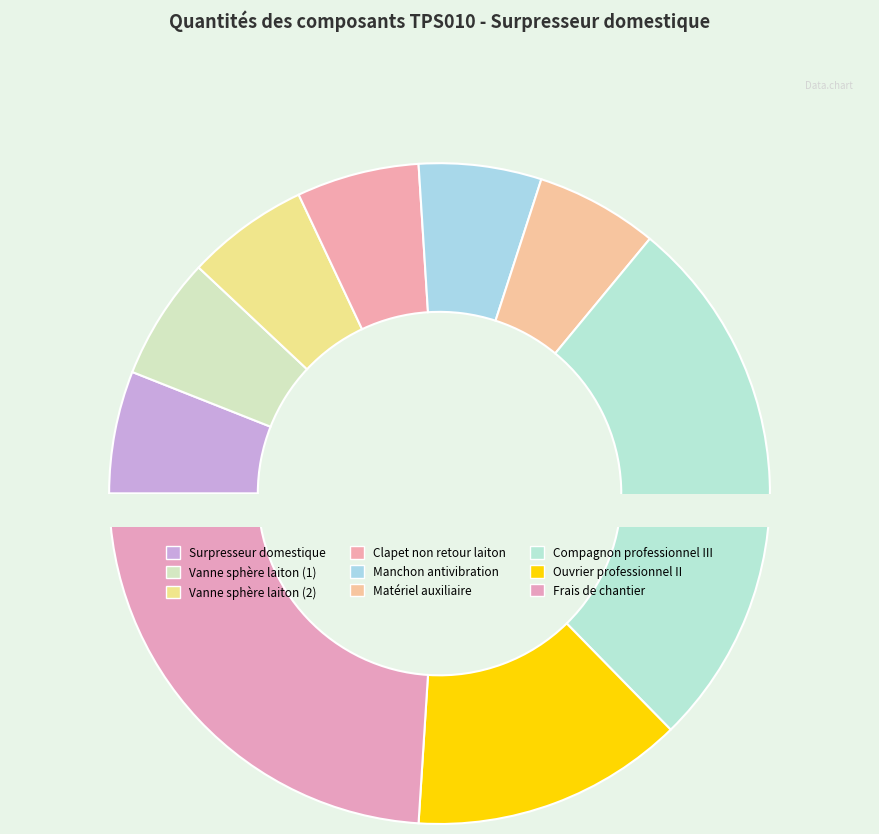

What percentage is the Matériel auxiliaire slice, to the nearest percent?

6%